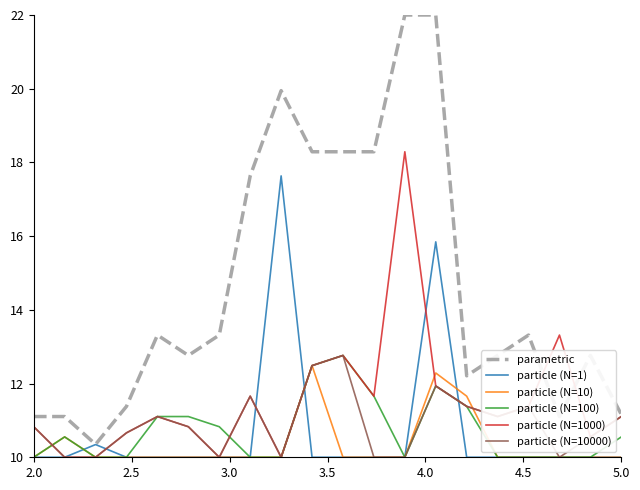

True or false: particle (N=100) and parametric intersect in this chart.

False